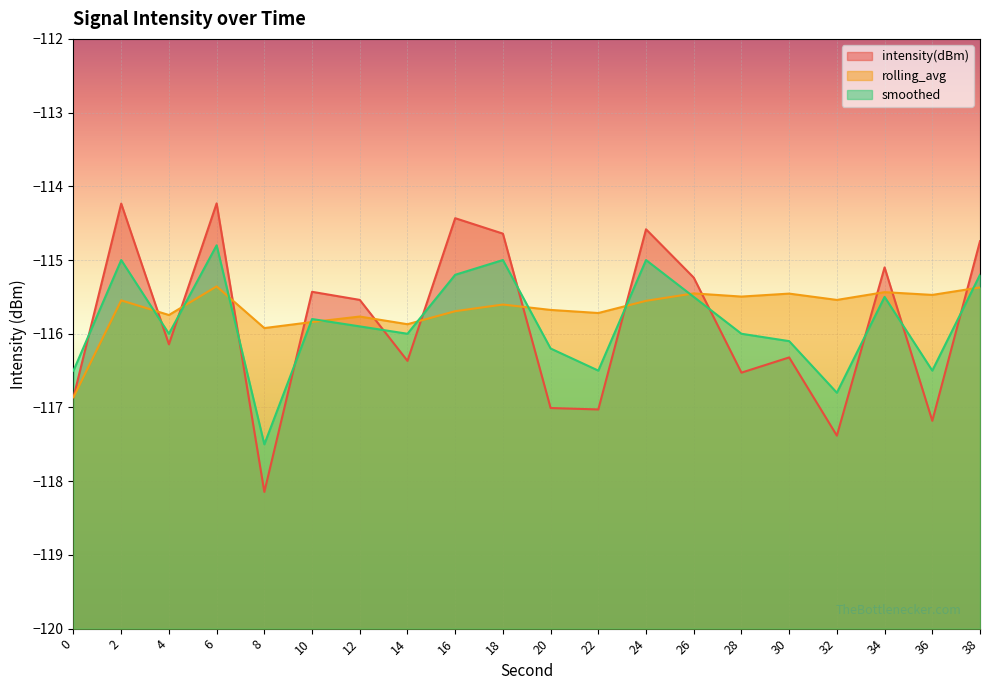

At 14, list the series in order from largest to smallest.

rolling_avg, smoothed, intensity(dBm)